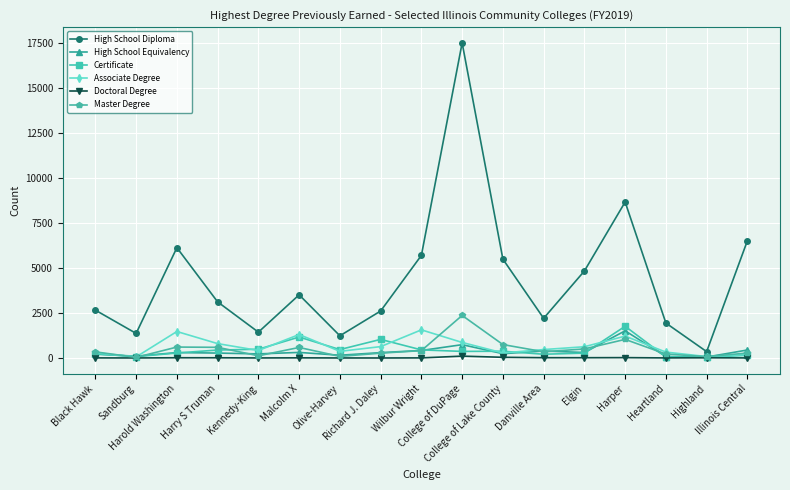

Which series has the largest range (max minus min)?

High School Diploma